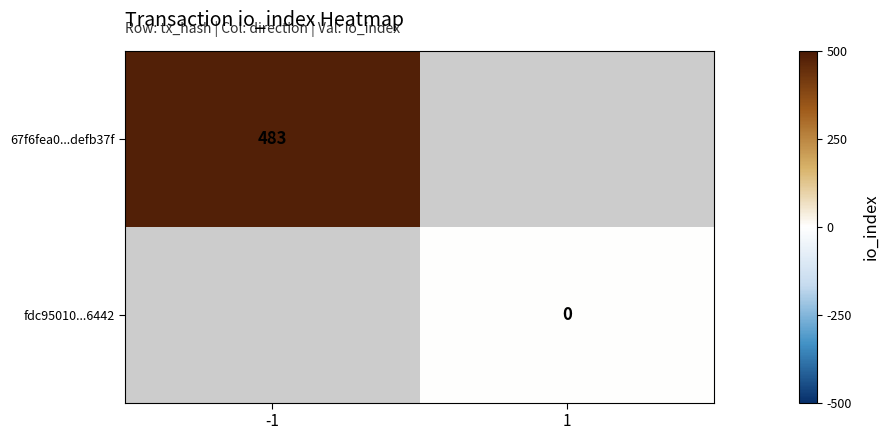

True or false: 67f6fea0...defb37f has a value of 483 at -1.

True